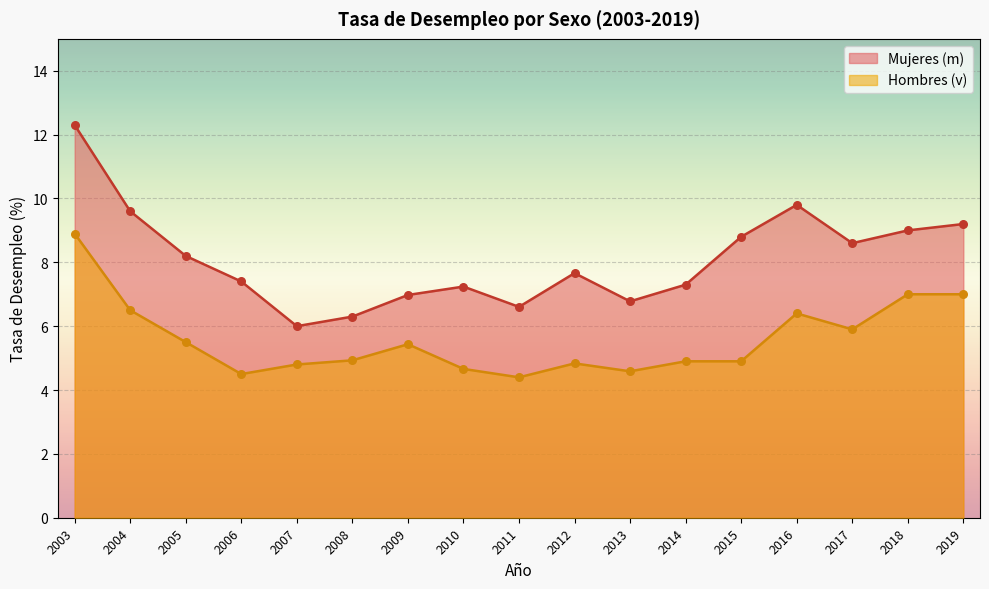

Which series contains the lowest Y value?

Hombres (v)